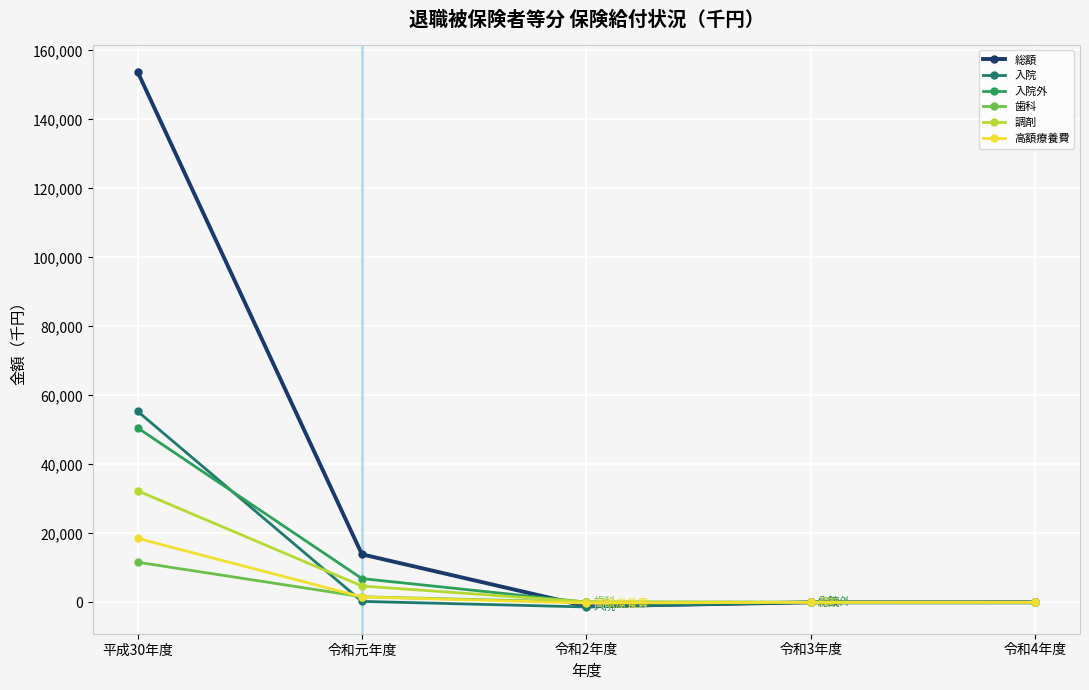

Which series has the largest total across all categories?

総額